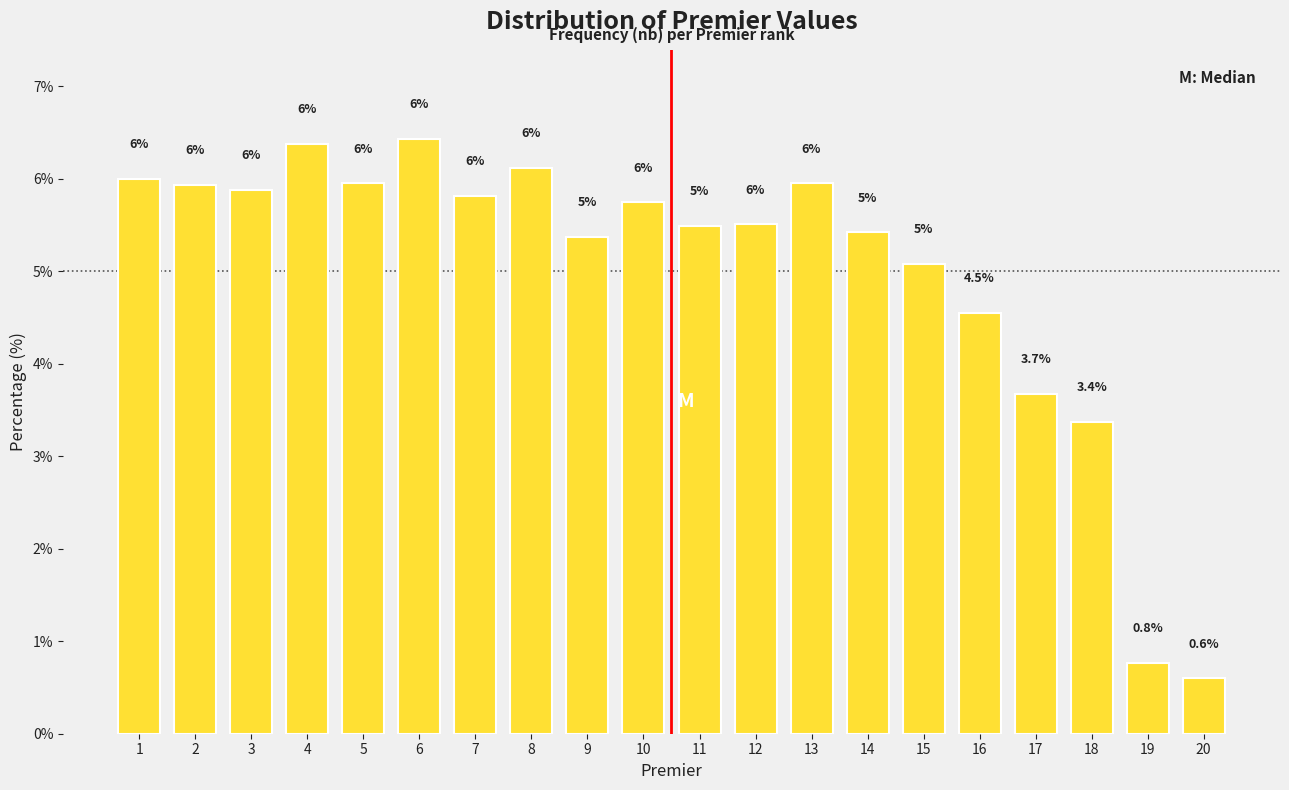

What is the sum of all values?

100.0